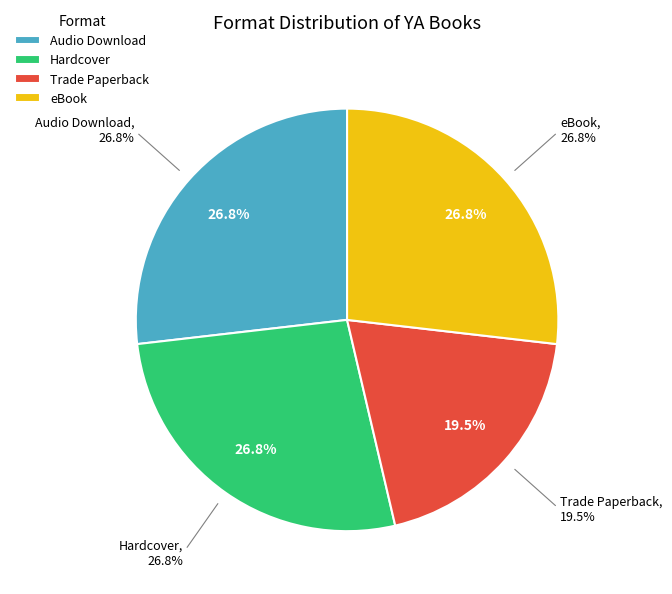

Does 8 represent more than half of the total?

No